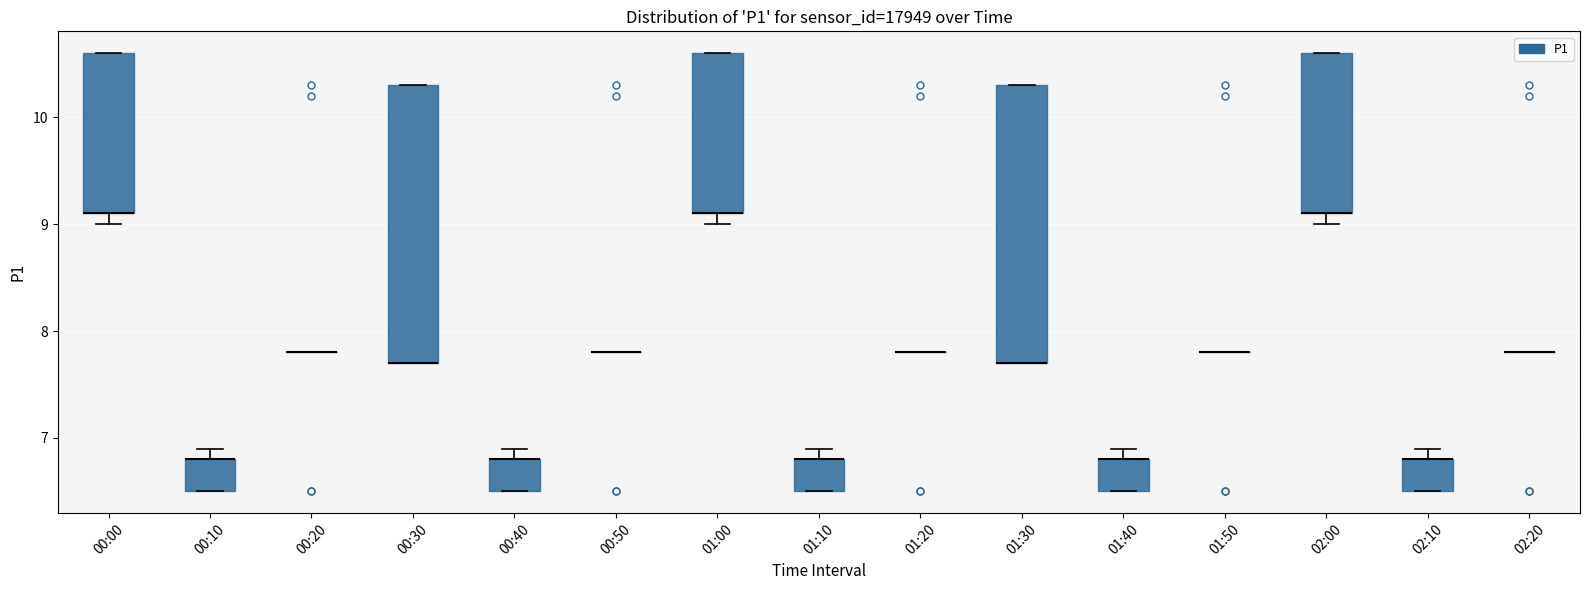

Reading left to right, transcribe this box plot: for each box, give where its median line is, the range the box spans, and where its two whiskers end, as read against the y-axis. The values are not printed on the chart, so give them approximately, as read against the axis.

00:00: median 9.1 (drawn on the box's lower edge), box 9.1 to 10.6, whiskers 9.0 to 10.6
00:10: median 6.8 (drawn on the box's upper edge), box 6.5 to 6.8, whiskers 6.5 to 6.9
00:20: box collapsed to a line at 7.8, whiskers 7.8 to 7.8
00:30: median 7.7 (drawn on the box's lower edge), box 7.7 to 10.3, whiskers 7.7 to 10.3
00:40: median 6.8 (drawn on the box's upper edge), box 6.5 to 6.8, whiskers 6.5 to 6.9
00:50: box collapsed to a line at 7.8, whiskers 7.8 to 7.8
01:00: median 9.1 (drawn on the box's lower edge), box 9.1 to 10.6, whiskers 9.0 to 10.6
01:10: median 6.8 (drawn on the box's upper edge), box 6.5 to 6.8, whiskers 6.5 to 6.9
01:20: box collapsed to a line at 7.8, whiskers 7.8 to 7.8
01:30: median 7.7 (drawn on the box's lower edge), box 7.7 to 10.3, whiskers 7.7 to 10.3
01:40: median 6.8 (drawn on the box's upper edge), box 6.5 to 6.8, whiskers 6.5 to 6.9
01:50: box collapsed to a line at 7.8, whiskers 7.8 to 7.8
02:00: median 9.1 (drawn on the box's lower edge), box 9.1 to 10.6, whiskers 9.0 to 10.6
02:10: median 6.8 (drawn on the box's upper edge), box 6.5 to 6.8, whiskers 6.5 to 6.9
02:20: box collapsed to a line at 7.8, whiskers 7.8 to 7.8